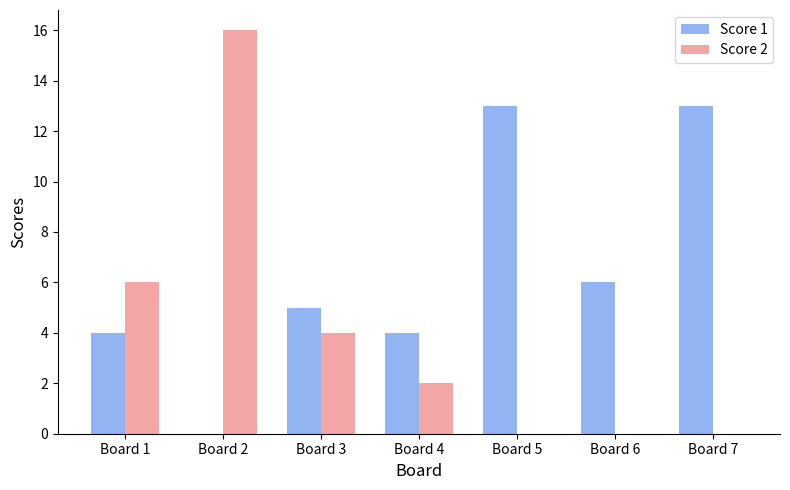

Which series changed the most between Board 3 and Board 4?

Score 2